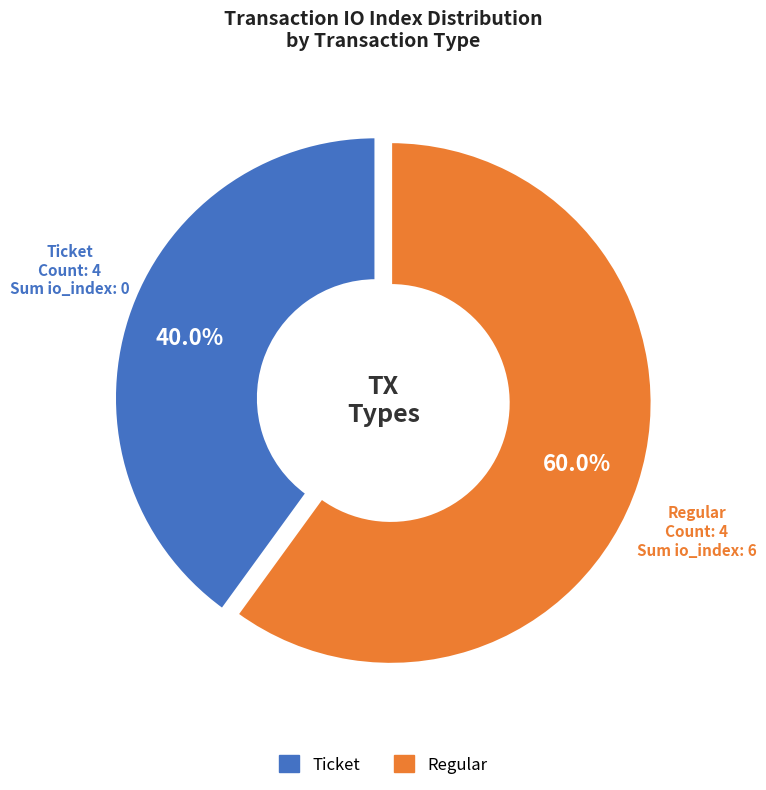

Is there any slice that represents more than half of the pie?

Yes